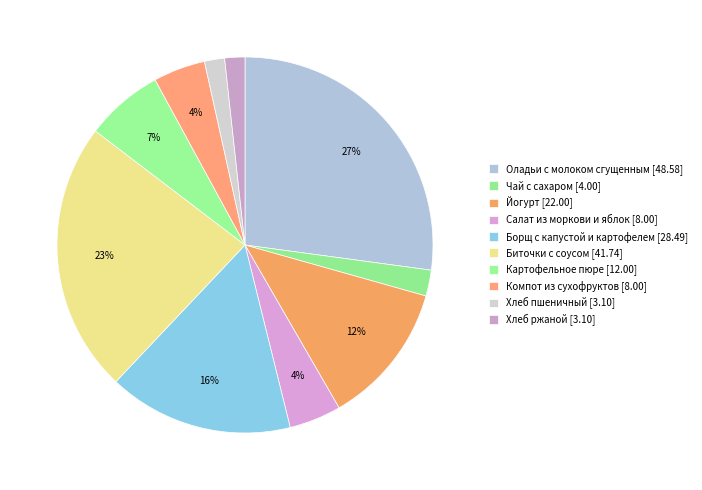

How many slices are in this pie chart?

10